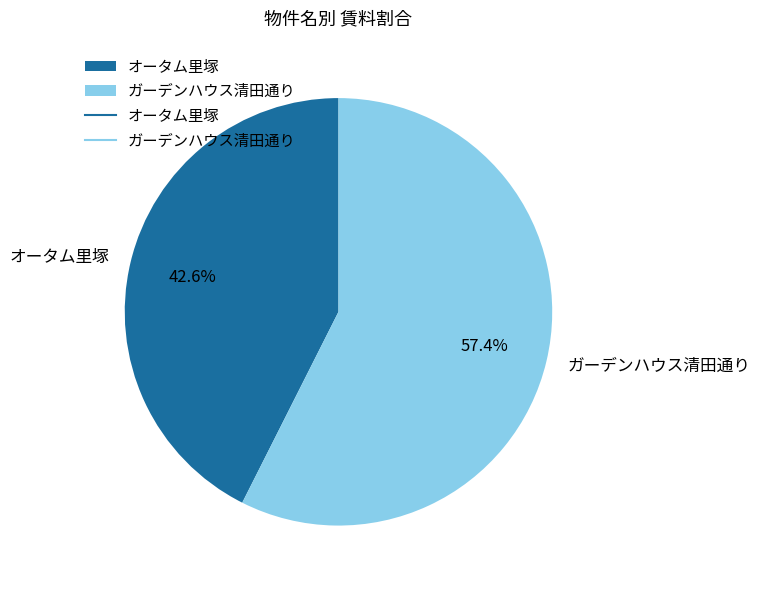

Is it true that ガーデンハウス清田通り is 57% of the pie?

True